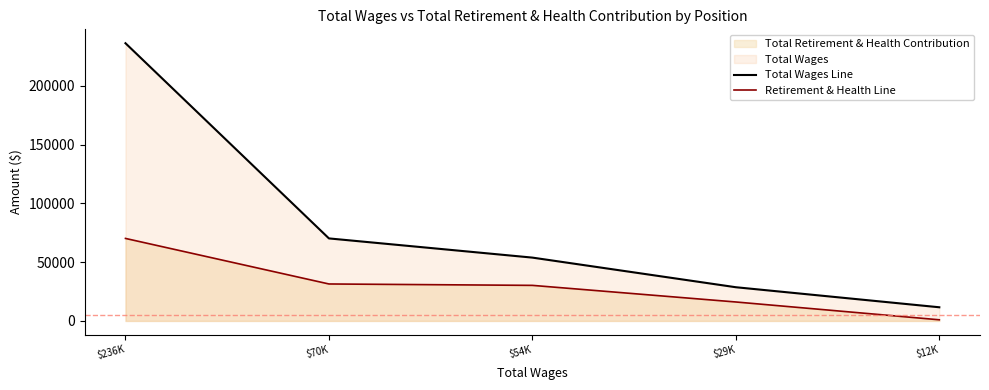

What is the difference between the second highest and second lowest values in the Retirement & Health Line series?

15319